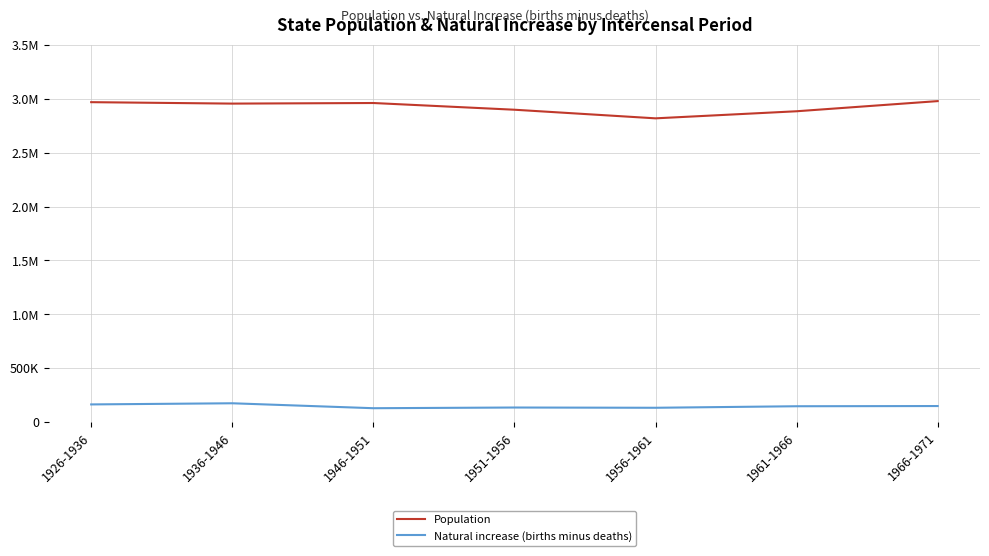

True or false: Population has a value of 2955107 at 1936-1946.

True